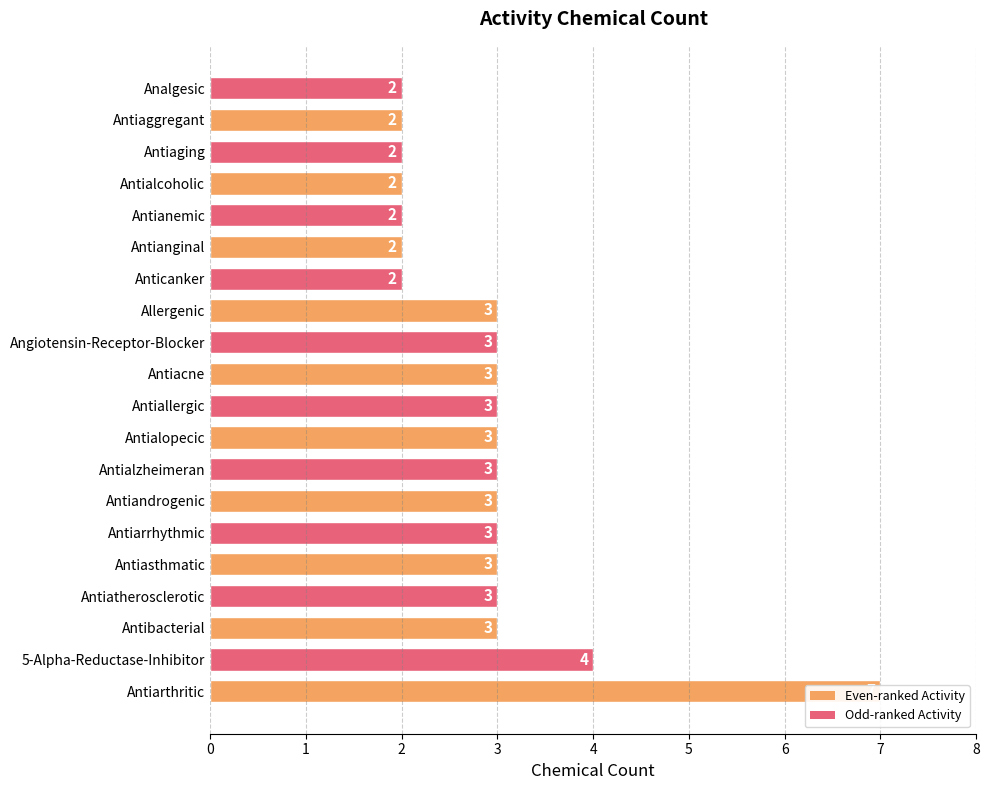

What is the smallest value displayed?

2